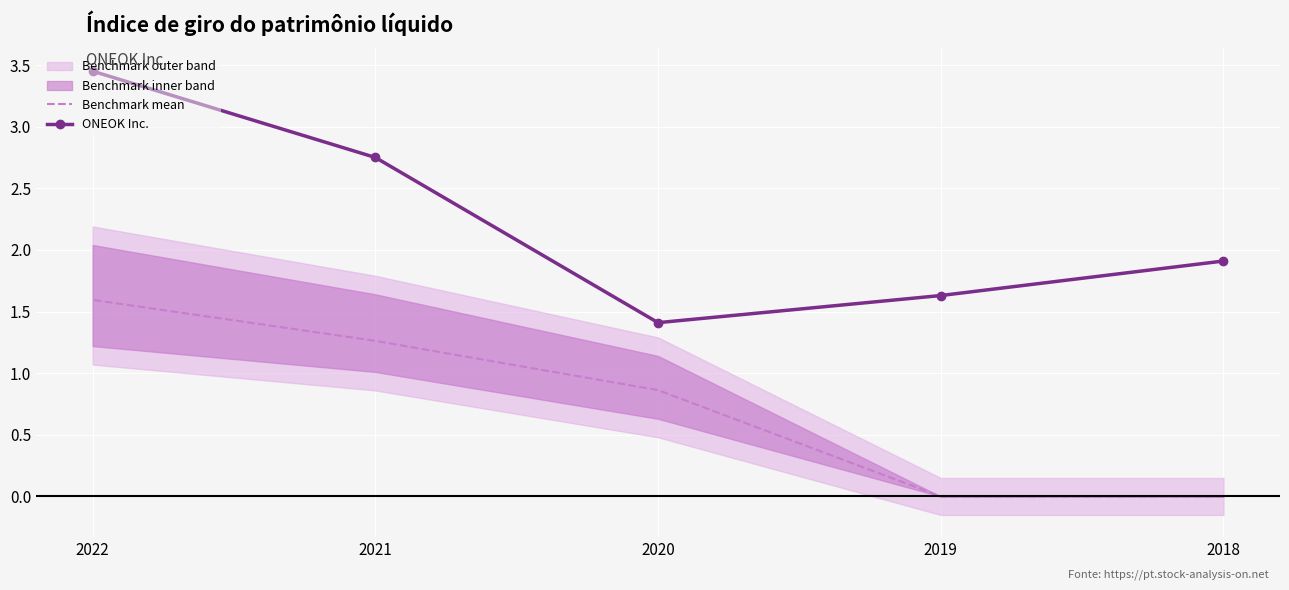

What is the average value of the Benchmark mean series?

0.7